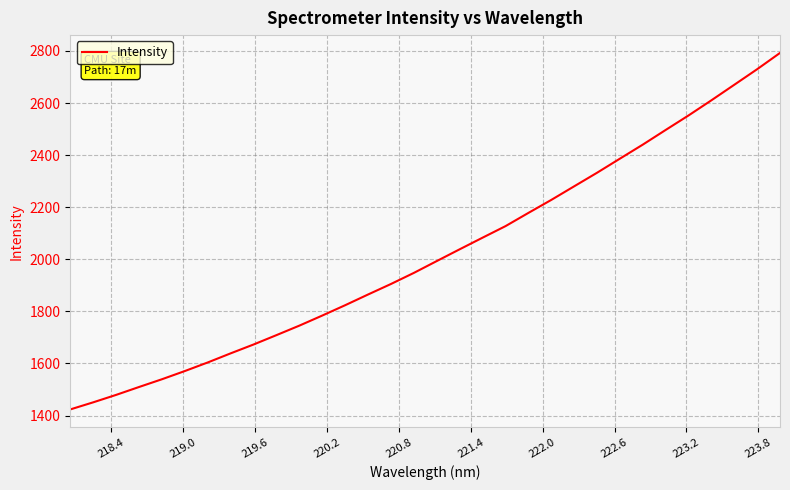

True or false: the data has more than 2 interior local peaks.

False